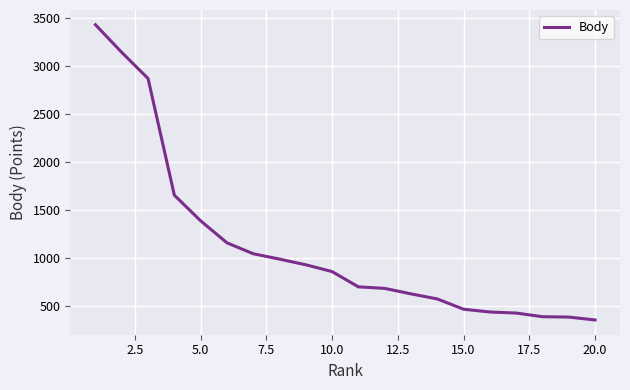

What is the greatest value displayed?

3432